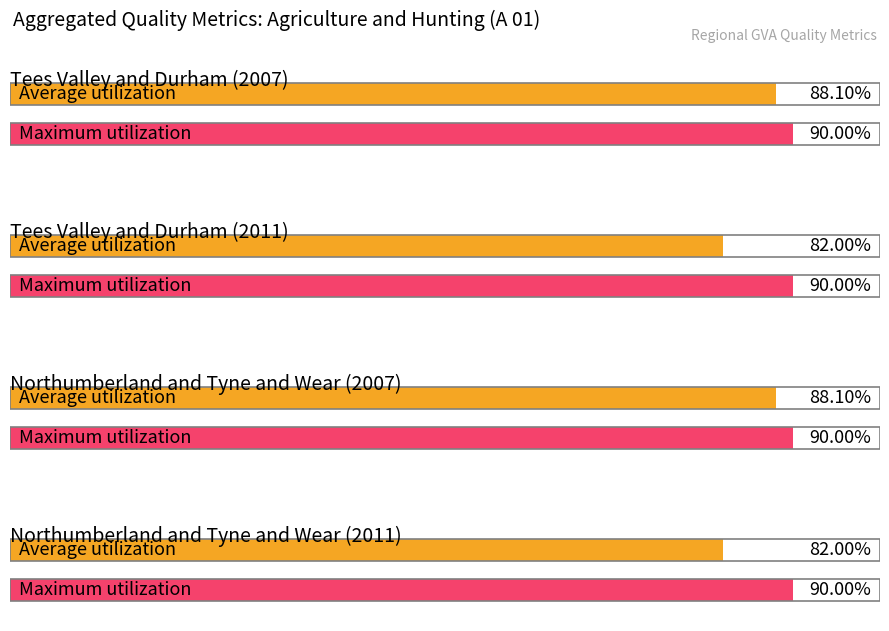

What is the value of the Average utilization bar at the 3rd from the left?

0.9